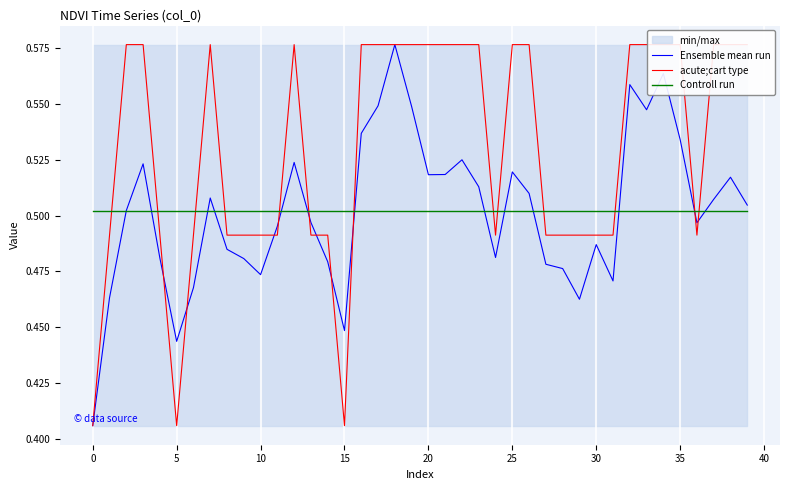

Reading left to right, transcribe all the data shown in this chart.

Ensemble mean run: 0.4	0.5	0.5	0.5	0.5	0.4	0.5	0.5	0.5	0.5	0.5	0.5	0.5	0.5	0.5	0.4	0.5	0.5	0.6	0.5	0.5	0.5	0.5	0.5	0.5	0.5	0.5	0.5	0.5	0.5	0.5	0.5	0.6	0.5	0.6	0.5	0.5	0.5	0.5	0.5
acute;cart type: 0.4	0.5	0.6	0.6	0.5	0.4	0.5	0.6	0.5	0.5	0.5	0.5	0.6	0.5	0.5	0.4	0.6	0.6	0.6	0.6	0.6	0.6	0.6	0.6	0.5	0.6	0.6	0.5	0.5	0.5	0.5	0.5	0.6	0.6	0.6	0.6	0.5	0.6	0.6	0.6
Controll run: 0.5	0.5	0.5	0.5	0.5	0.5	0.5	0.5	0.5	0.5	0.5	0.5	0.5	0.5	0.5	0.5	0.5	0.5	0.5	0.5	0.5	0.5	0.5	0.5	0.5	0.5	0.5	0.5	0.5	0.5	0.5	0.5	0.5	0.5	0.5	0.5	0.5	0.5	0.5	0.5